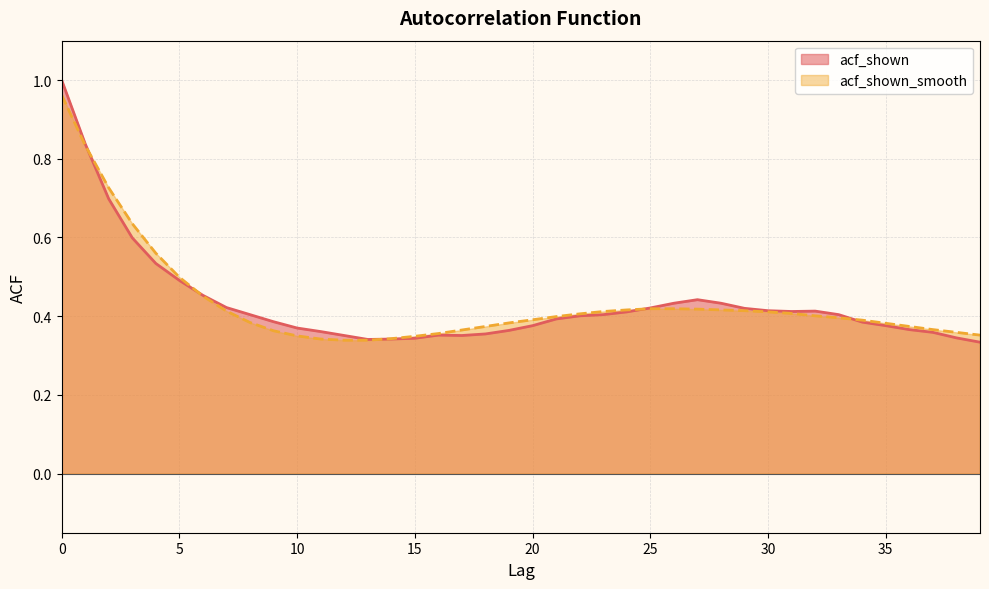

Which series has the largest total across all categories?

acf_shown_smooth